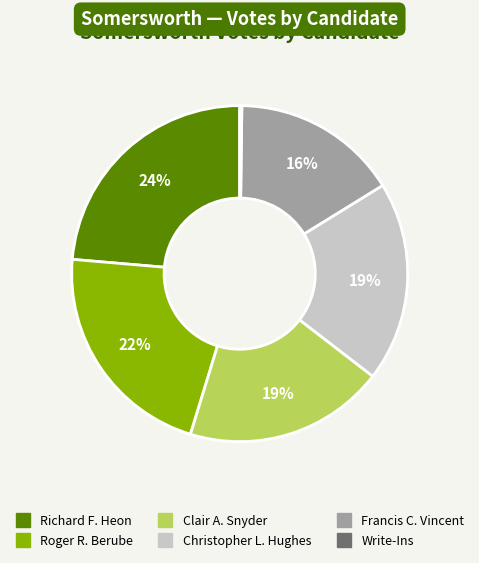

Is it true that Francis C. Vincent is 16% of the pie?

True